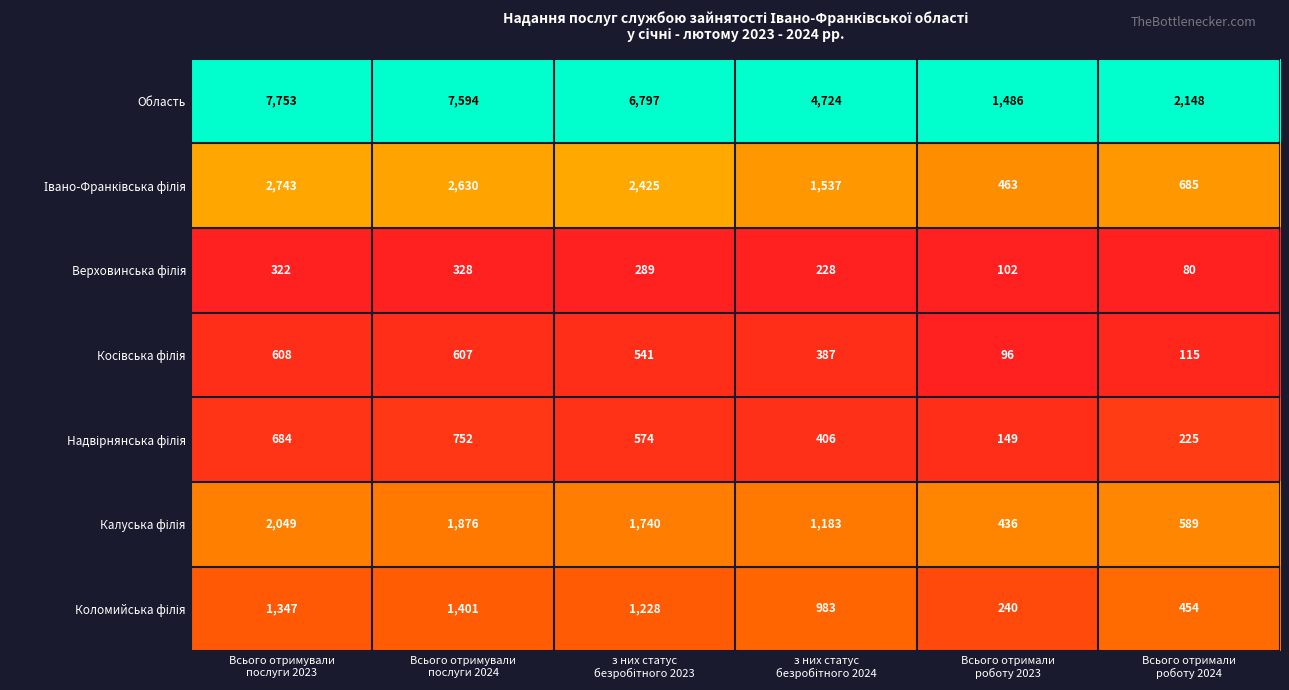

What is the total value across all series at Всього отримували
послуги 2024?

15188